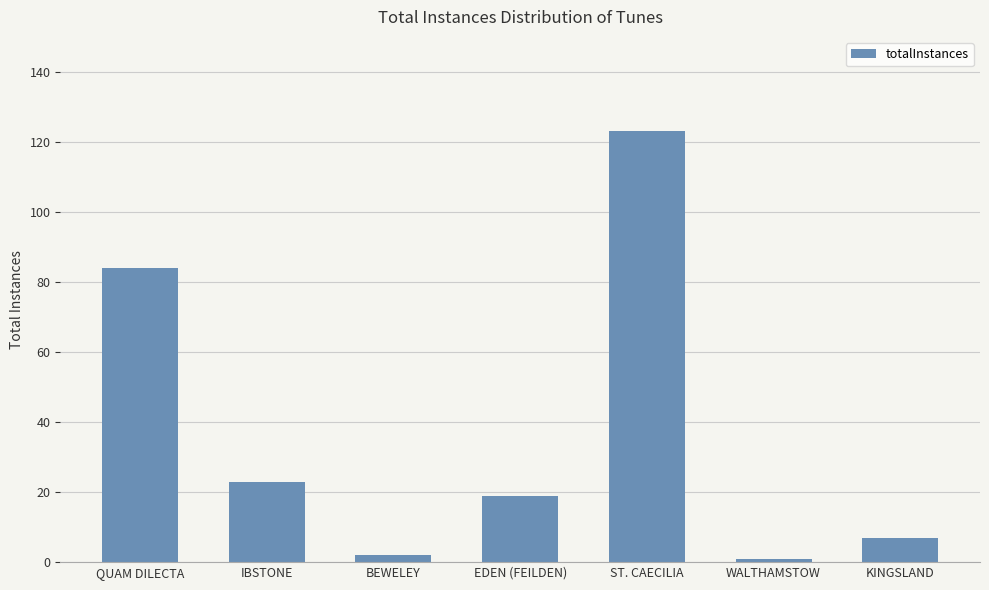

How many values are below 19?

3